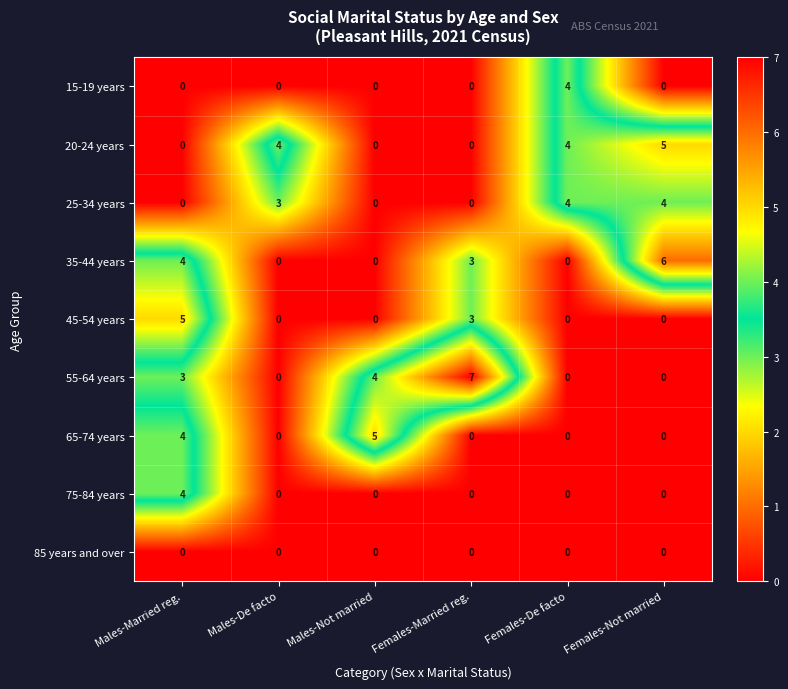

Which series has the largest total across all categories?

55-64 years